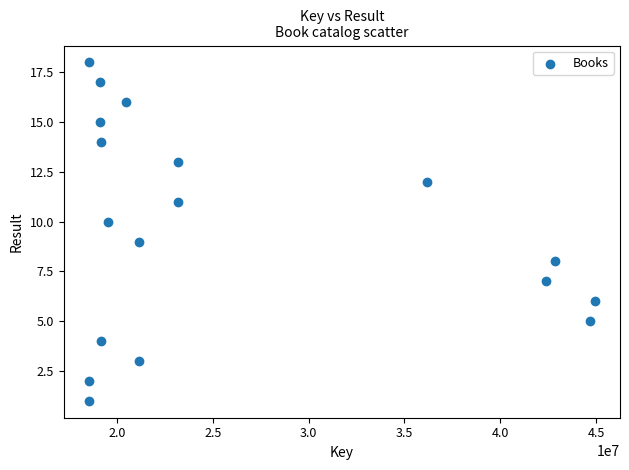

What is the range of Y values (max minus min)?

17